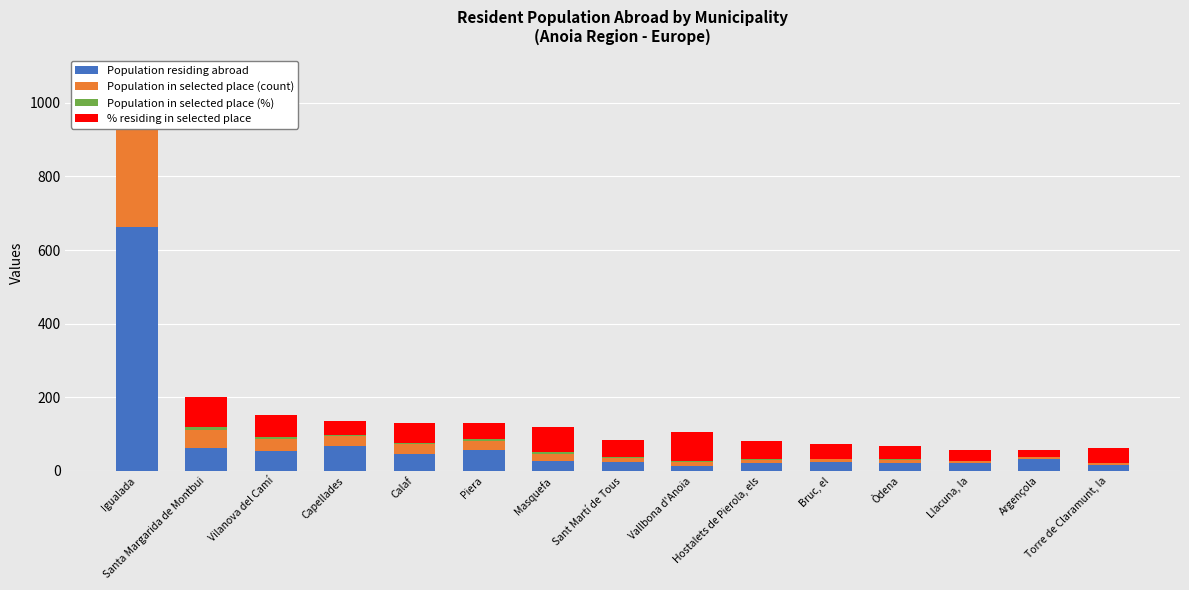

At which category does the chart reach its peak across all series?

Igualada